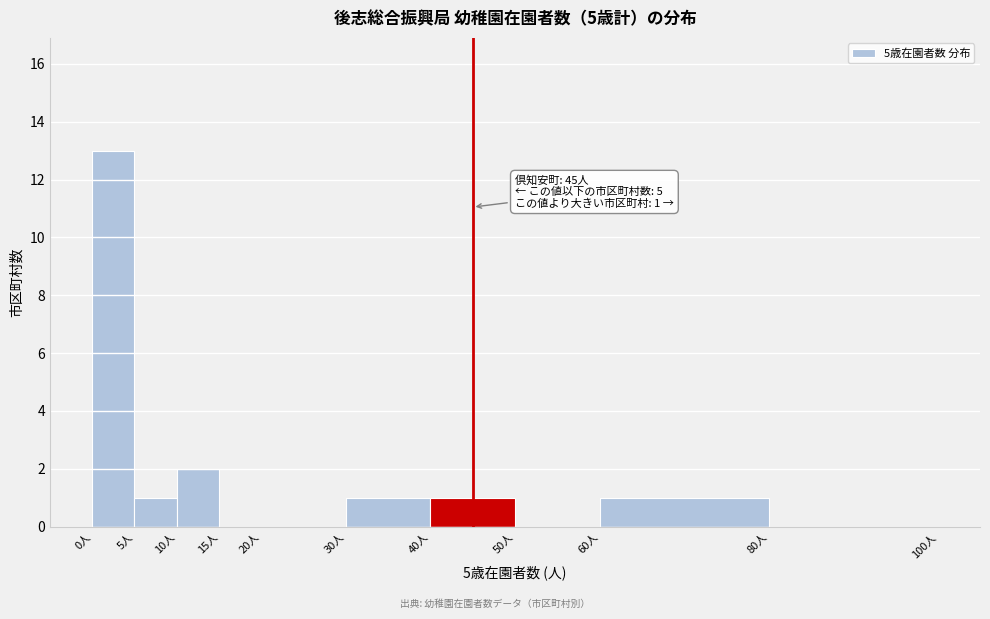

Which range on the x-axis has the tallest bar?

0 to 5